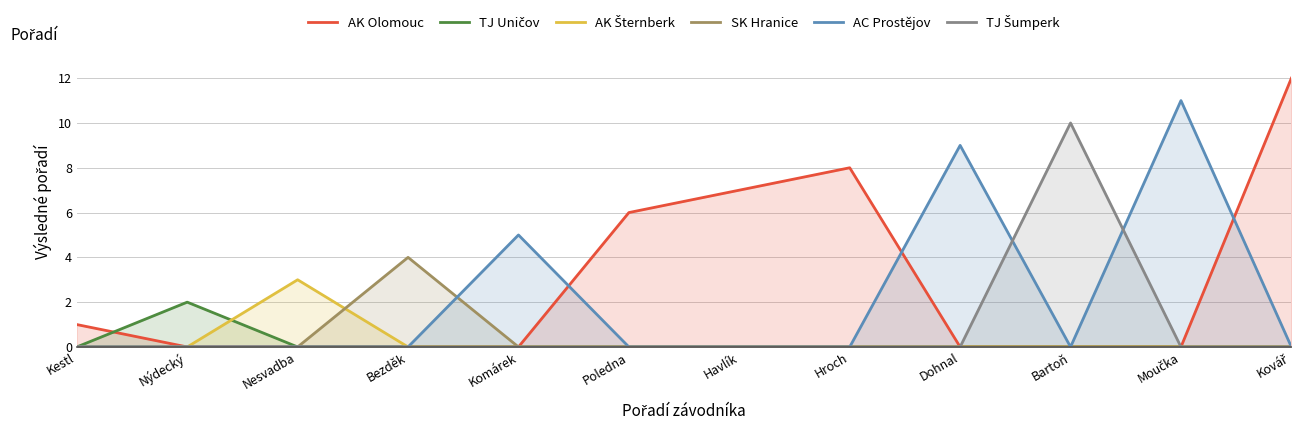

How many interior local peaks does the TJ Uničov series have?

1